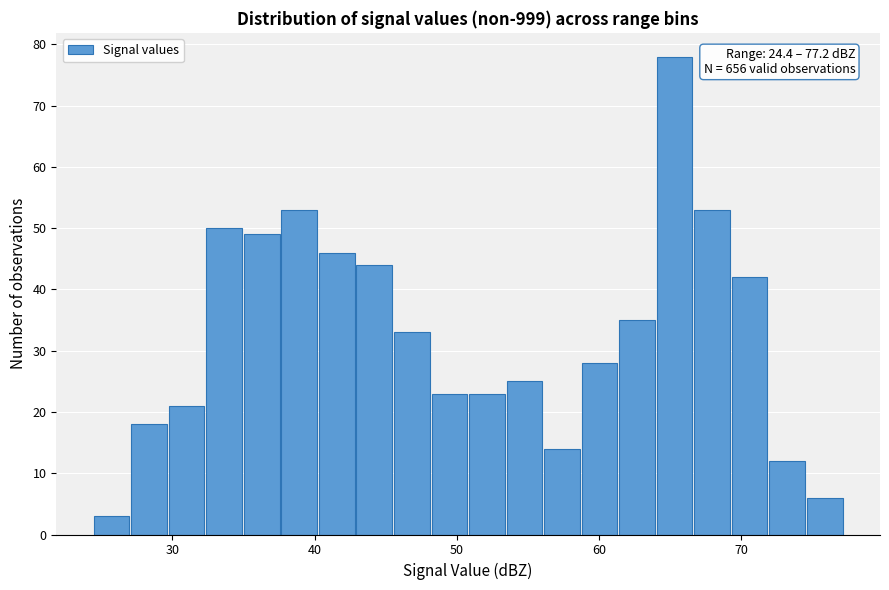

Read against the x-axis, roughly where is the centre of the tallest bar?

65